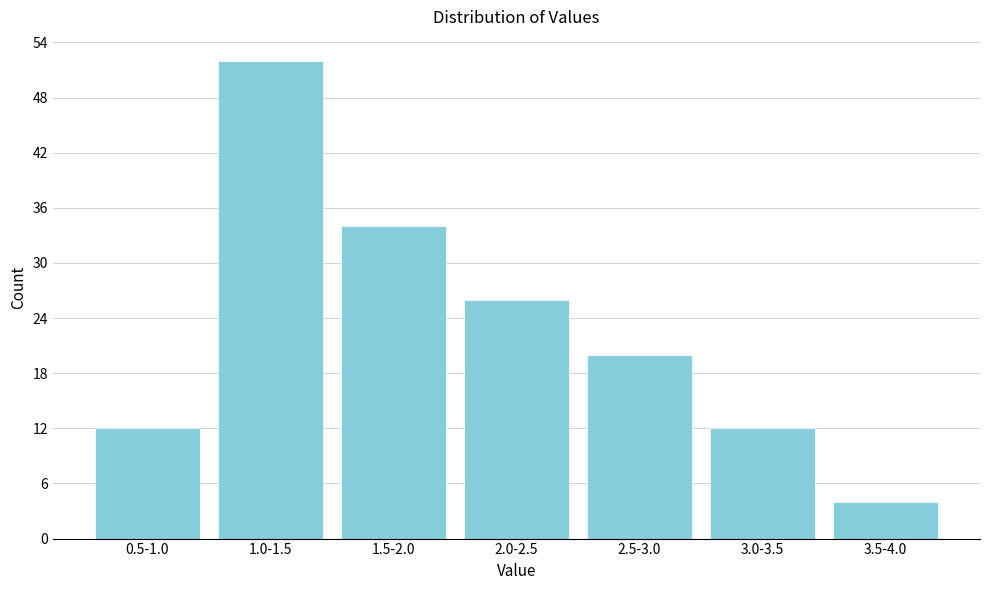

Reading left to right, list all the values displayed in this chart.

12	52	34	26	20	12	4